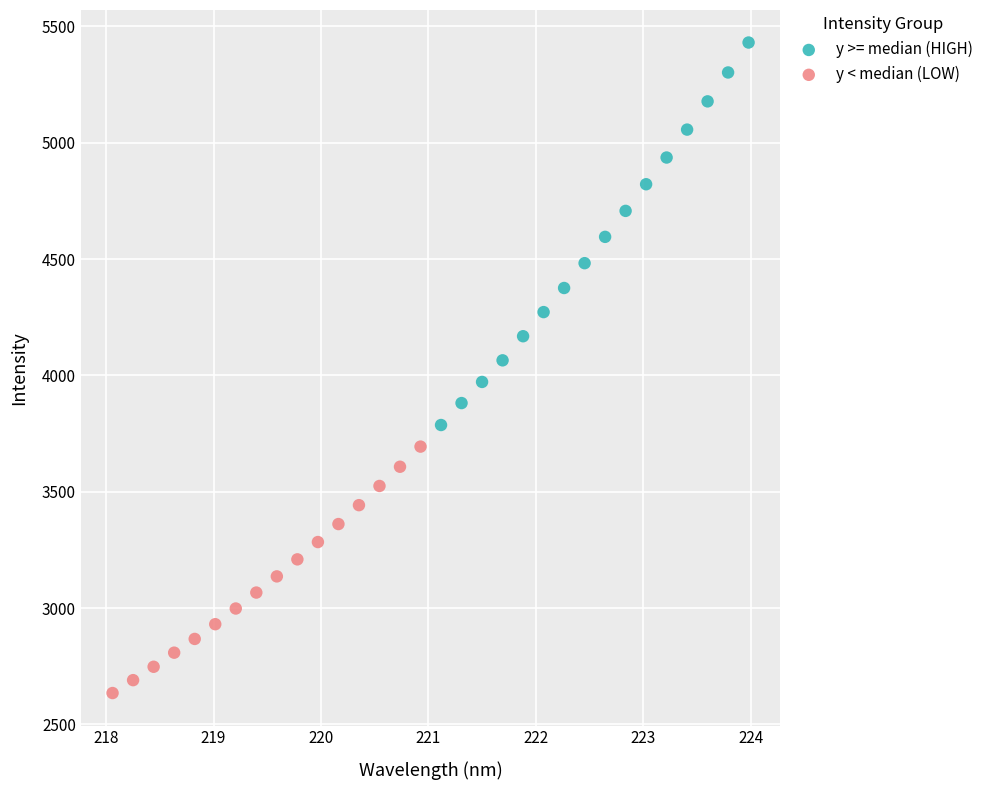

Which series reaches the minimum Y coordinate?

y < median (LOW)